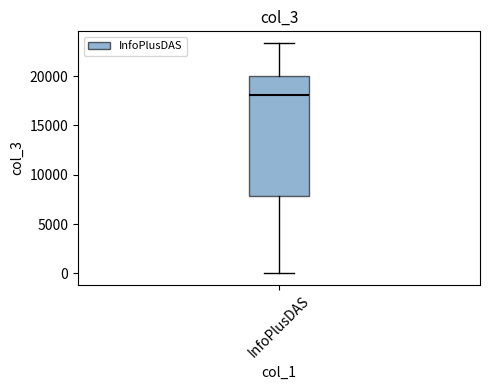

Read this box plot against the y-axis: the position of the median line, the range covered by the box, and the ends of both whiskers. The values are not printed on the chart, so give them approximately, as read against the axis.

median 18000, box 8000 to 20000, whiskers 0 to 23500